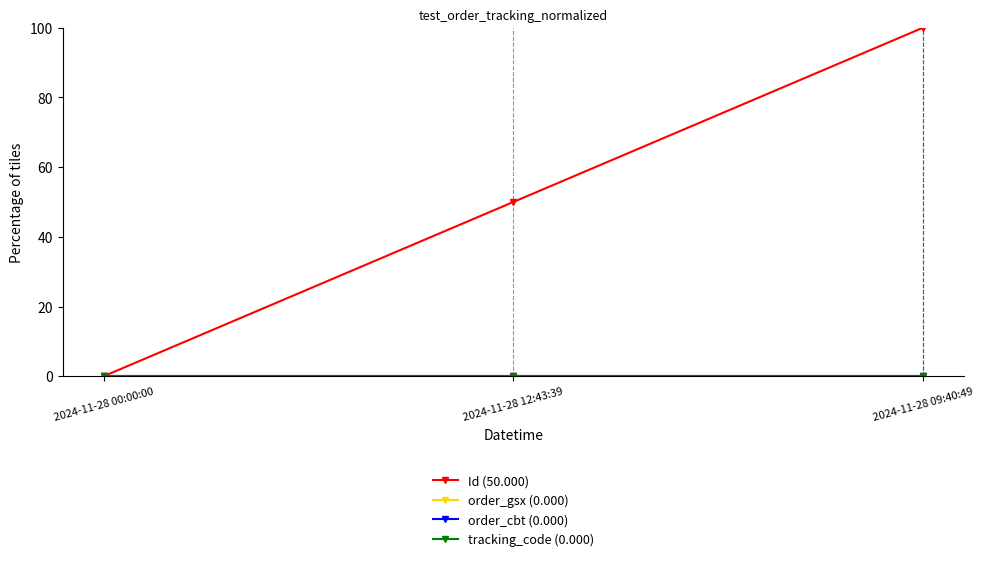

Reading left to right, list all the values displayed in this chart.

Id (50.000): 2024-11-28 00:00:00=0.0	2024-11-28 12:43:39=50.0	2024-11-28 09:40:49=100.0
order_gsx (0.000): 2024-11-28 00:00:00=0.0	2024-11-28 12:43:39=0.0	2024-11-28 09:40:49=0.0
order_cbt (0.000): 2024-11-28 00:00:00=0.0	2024-11-28 12:43:39=0.0	2024-11-28 09:40:49=0.0
tracking_code (0.000): 2024-11-28 00:00:00=0.0	2024-11-28 12:43:39=0.0	2024-11-28 09:40:49=0.0